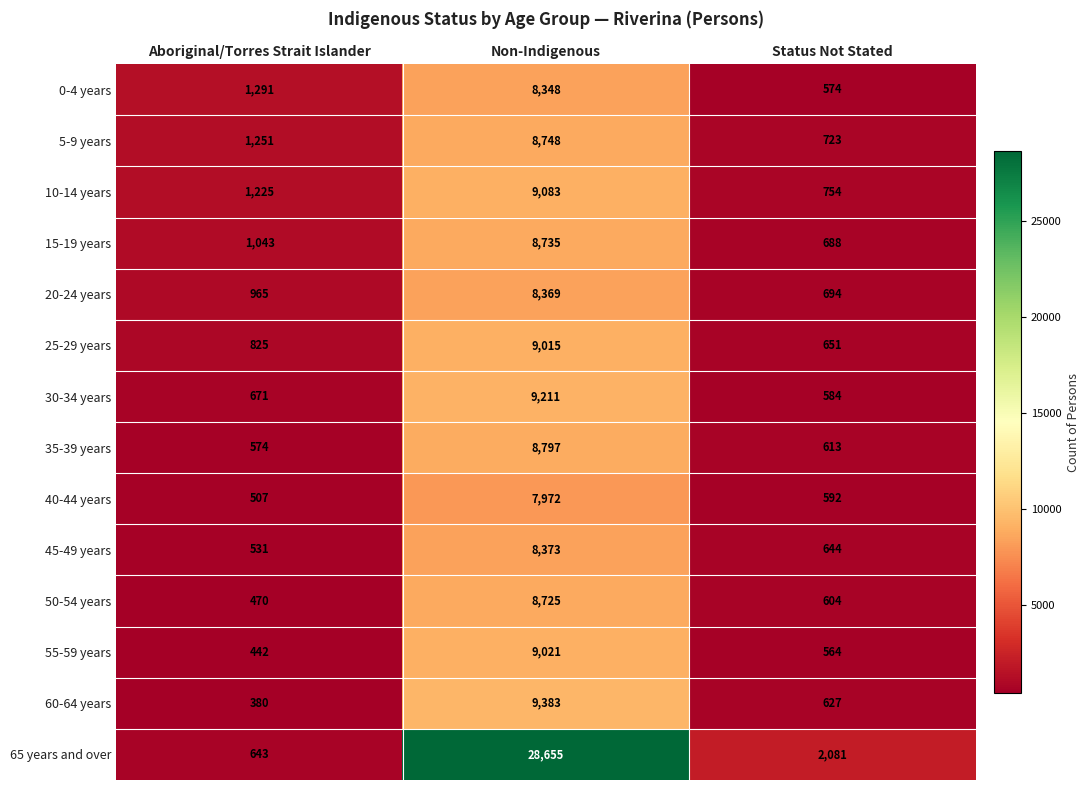

What is the difference between the maximum and minimum values in the 65 years and over series?

28012